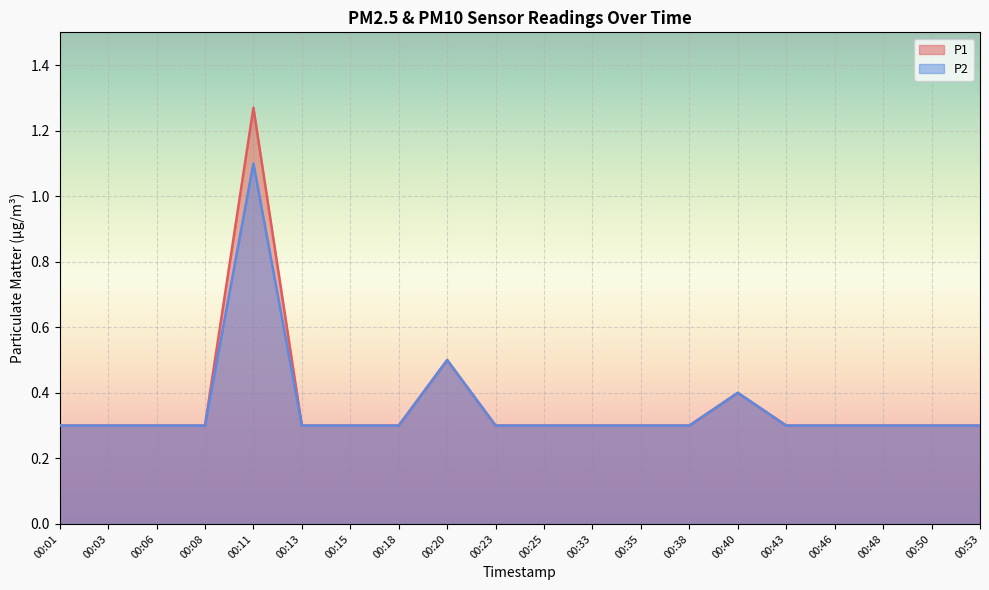

Reading right to left, extract all data points from this chart.

P1: 0.3	0.3	0.3	0.3	0.3	0.4	0.3	0.3	0.3	0.3	0.3	0.5	0.3	0.3	0.3	1.3	0.3	0.3	0.3	0.3
P2: 0.3	0.3	0.3	0.3	0.3	0.4	0.3	0.3	0.3	0.3	0.3	0.5	0.3	0.3	0.3	1.1	0.3	0.3	0.3	0.3